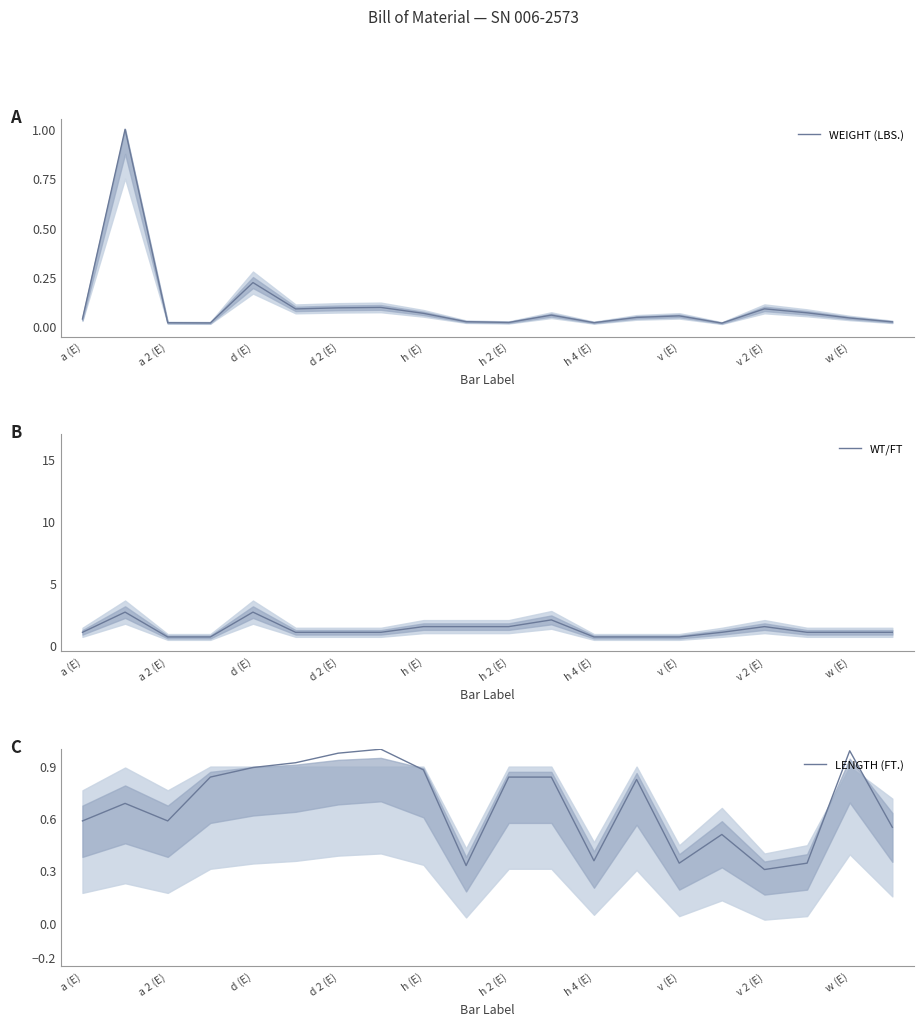

What is the maximum value shown in the chart?

2.7